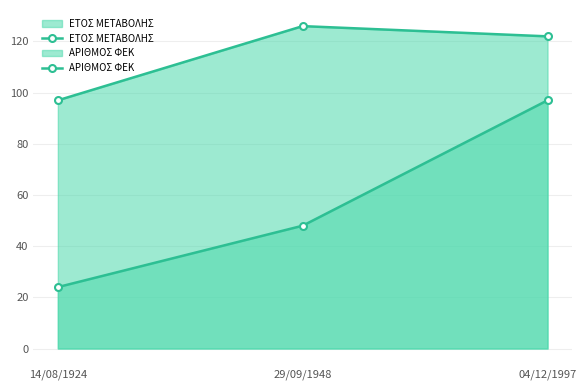

How many lines are shown in the chart?

2